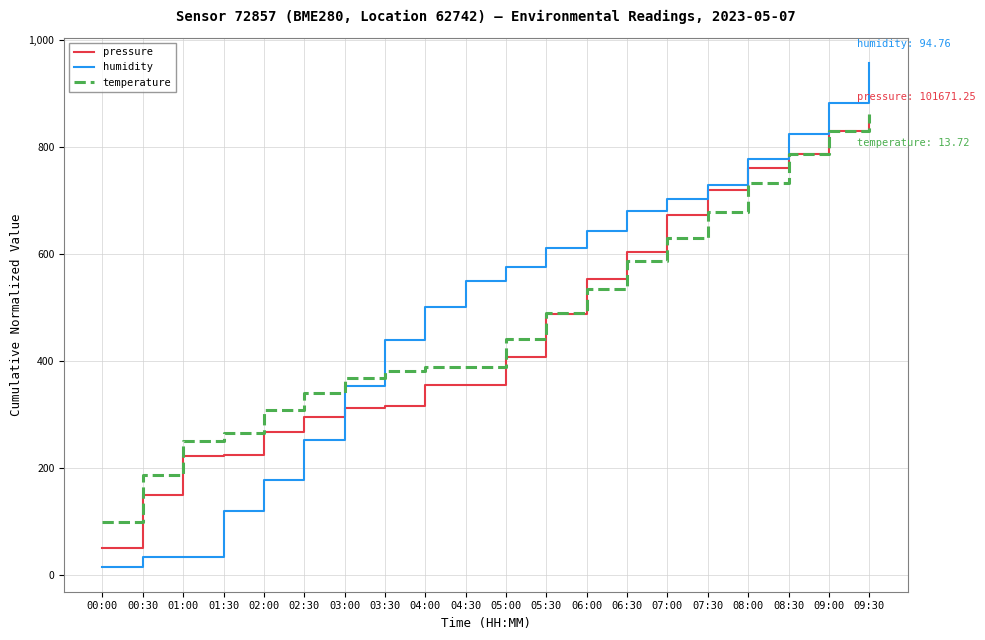

True or false: pressure has a value of 579.6 at 09:00.

False